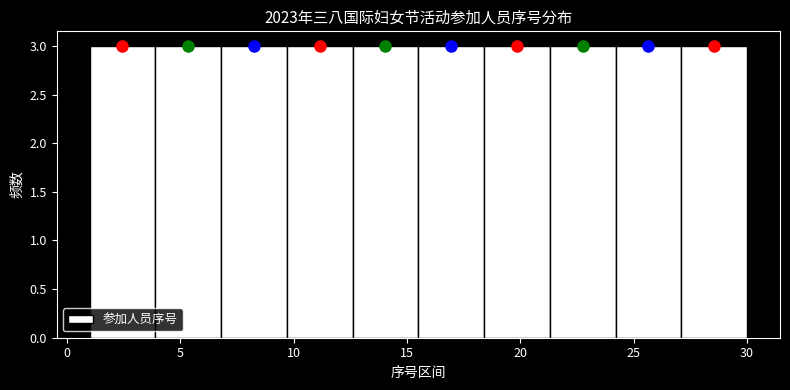

How tall is the bar that spans 1.0 to 3.9 on the x-axis? Neither the bar edges nor the heights are printed on the chart, so give them approximately, as read against the axes.

3